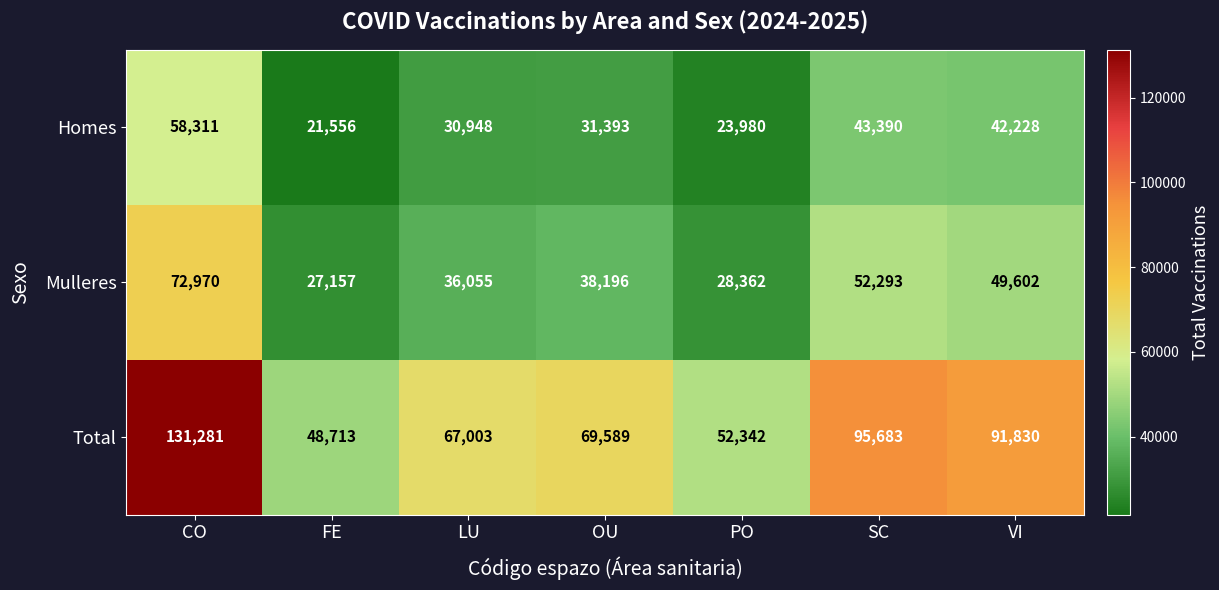

What is the average value of the Homes series?

35972